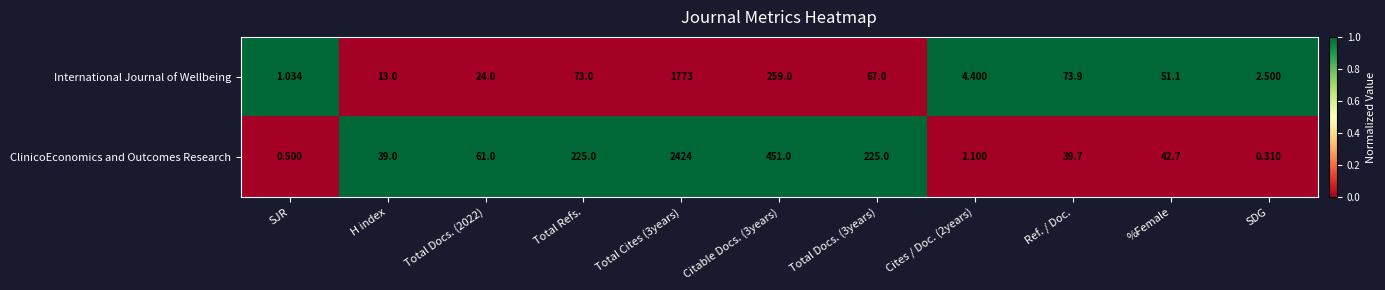

At which label does International Journal of Wellbeing reach its minimum?

SJR